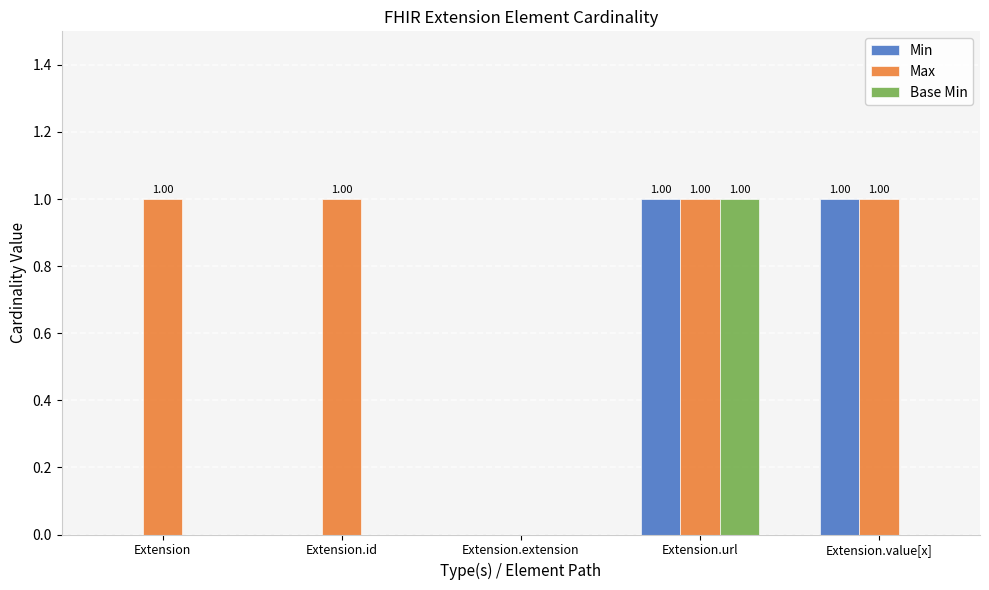

How many series are shown in this chart?

3